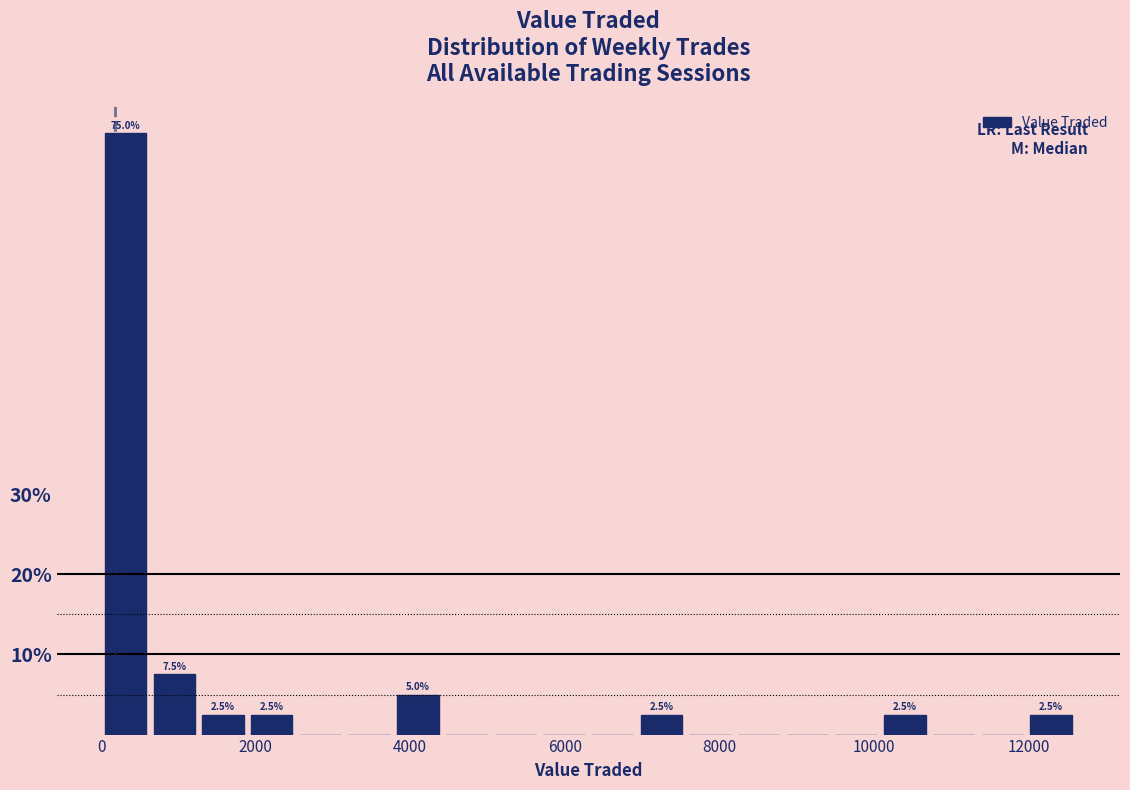

Around what value on the x-axis is the tallest bar? Give the approximate position of its centre, as read against the axis.

400